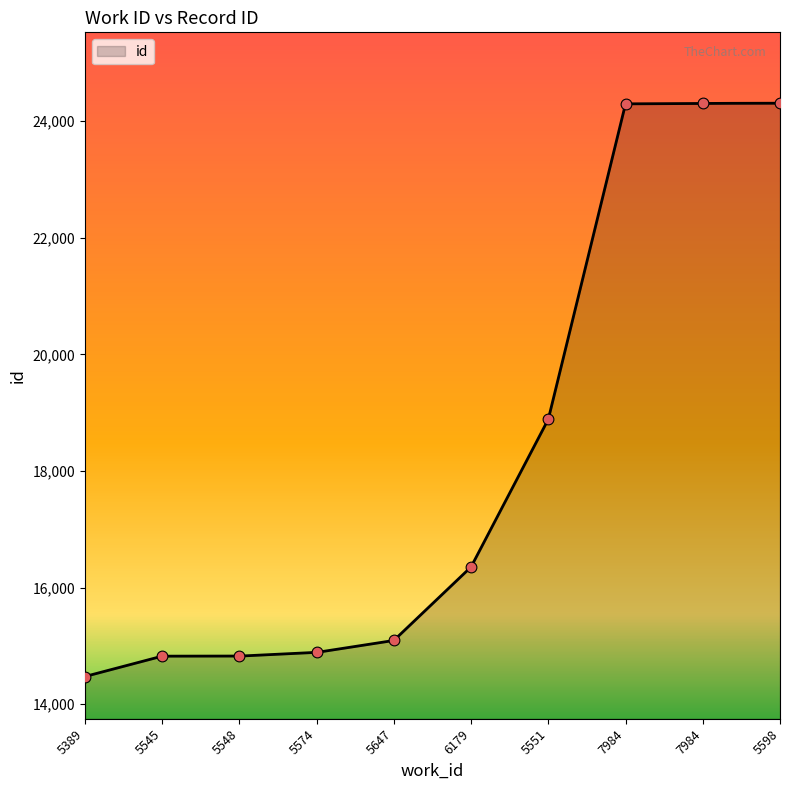

Between 5598 and 7984, which is larger?

5598